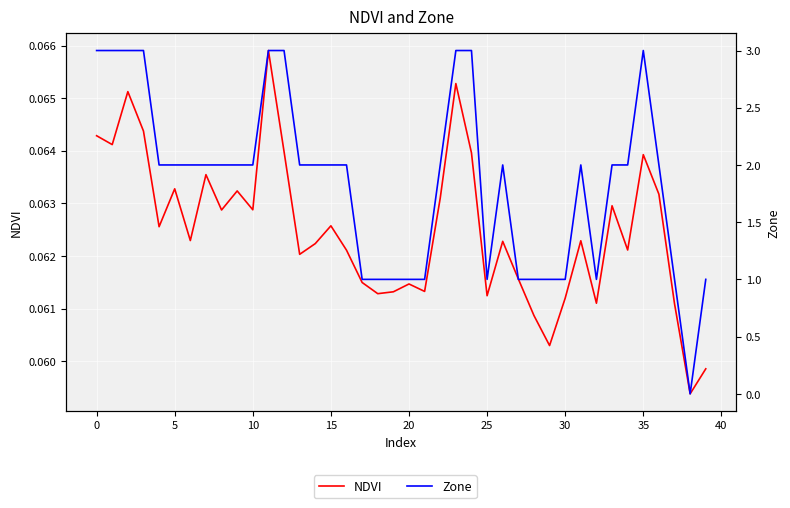

True or false: NDVI and Zone intersect in this chart.

True